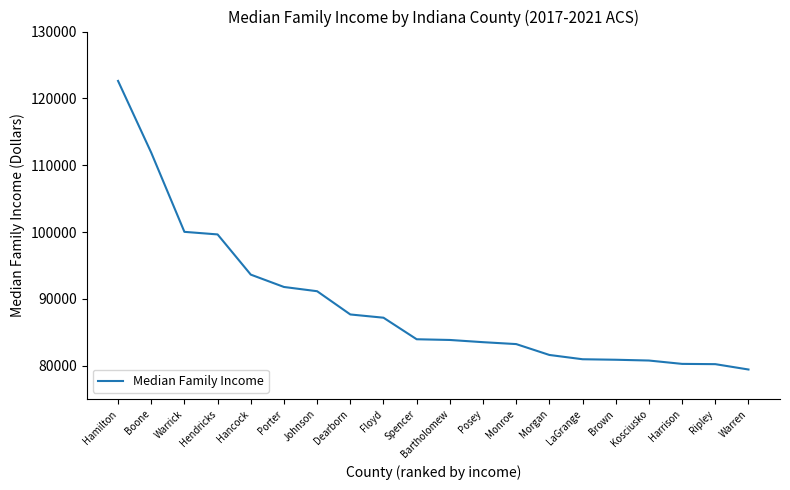

True or false: the data shows 93632 at Hancock.

True